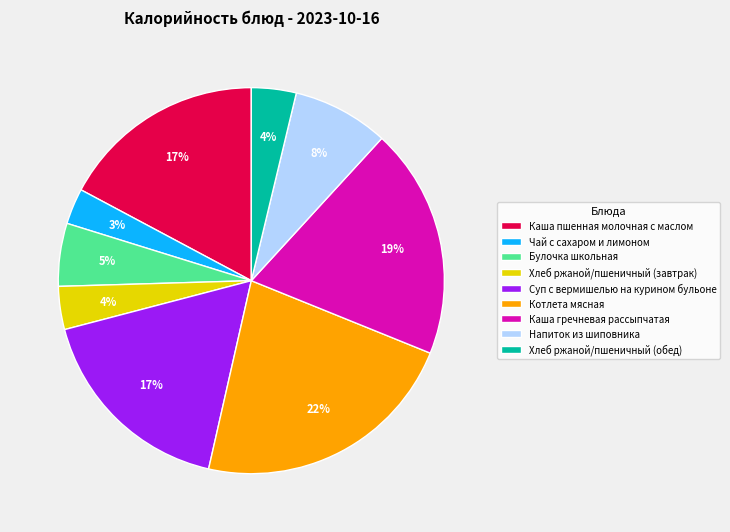

True or false: Каша пшенная молочная с маслом accounts for 29% of the total.

False